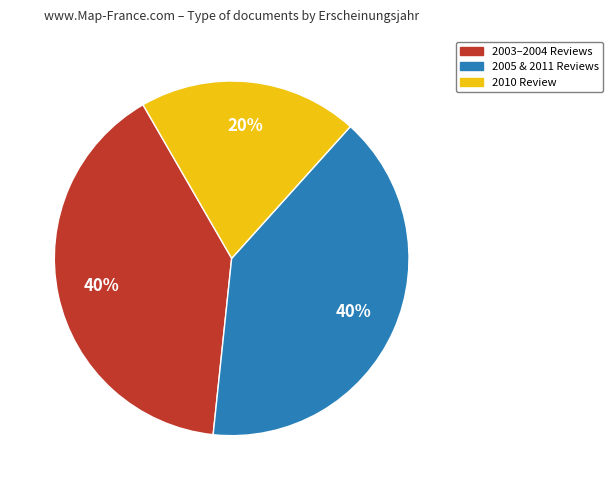

Is it true that 2005 & 2011 Reviews is 40% of the pie?

True